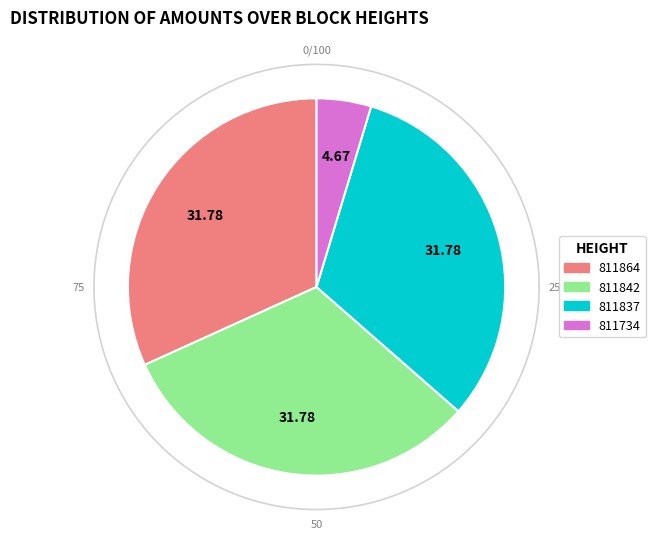

The 811734 slice represents 13% of the pie. True or false?

False